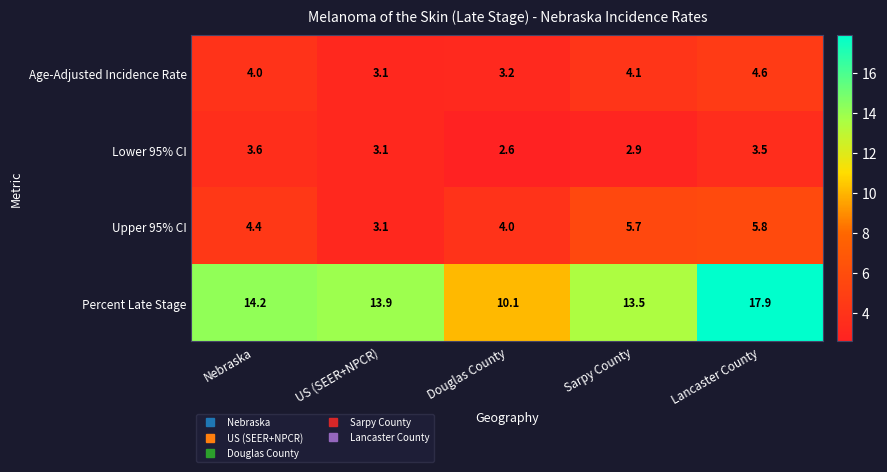

Count the number of categories in the chart.

5